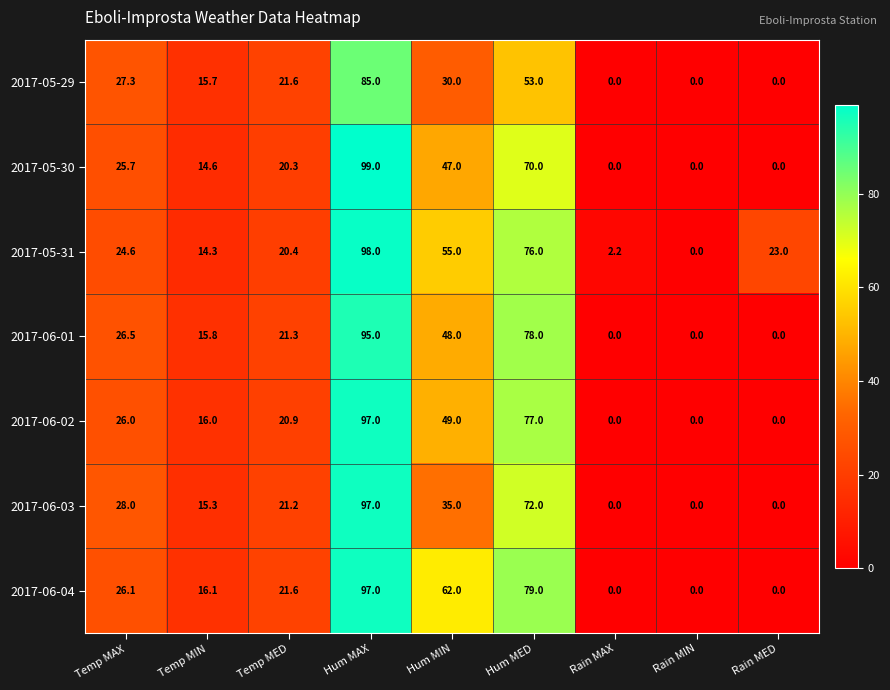

What is the sum of all 2017-05-31 values?

313.5